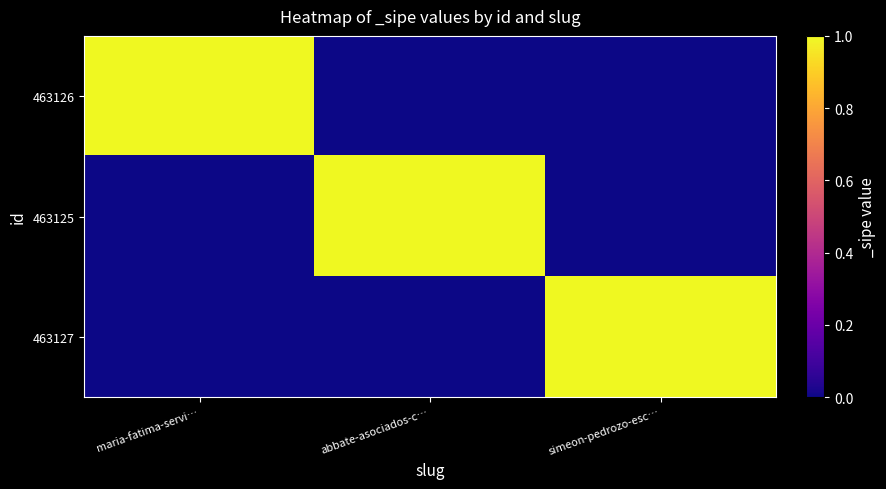

Between maria-fatima-servi… and abbate-asociados-c…, which series saw the biggest shift?

463126